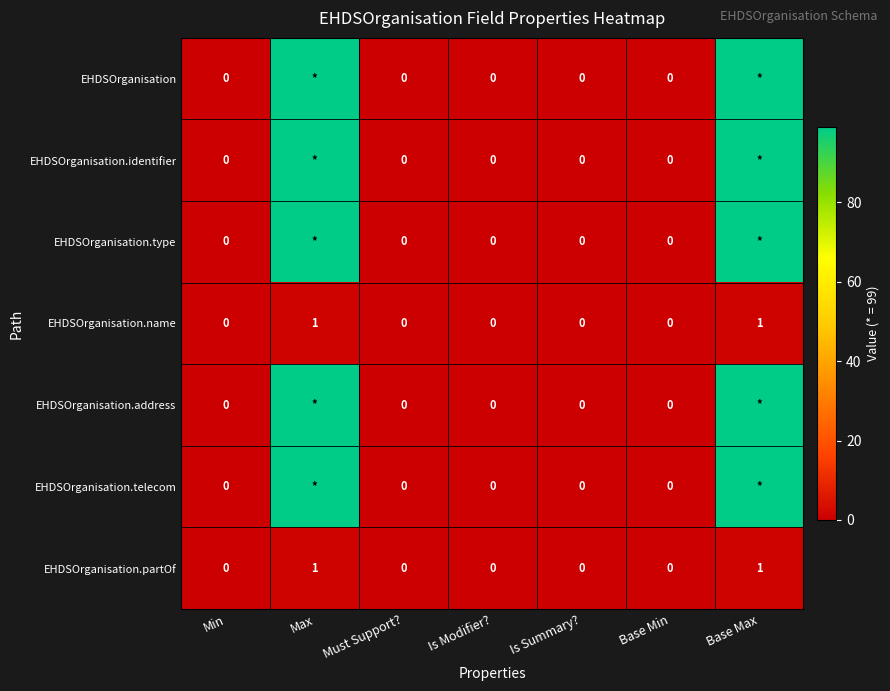

True or false: EHDSOrganisation.partOf has a value of 1 at Min.

False